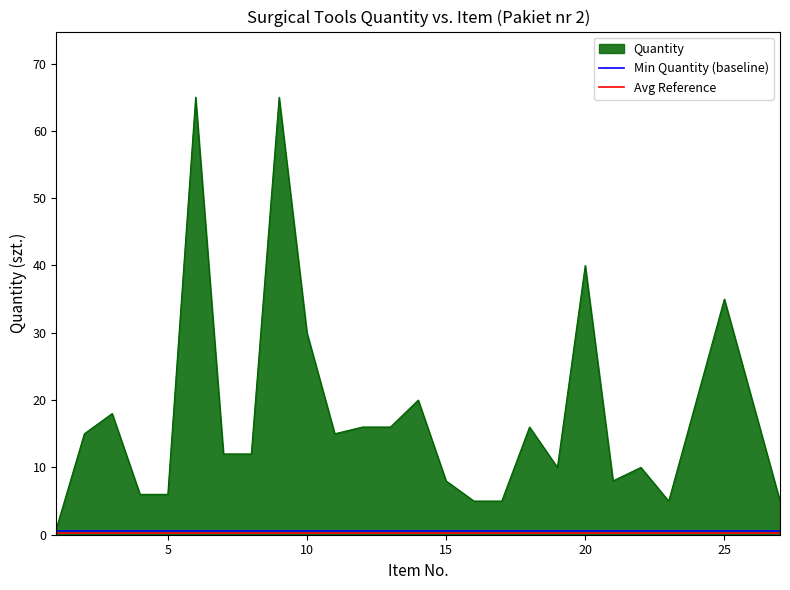

Which series has the widest spread of values?

Quantity